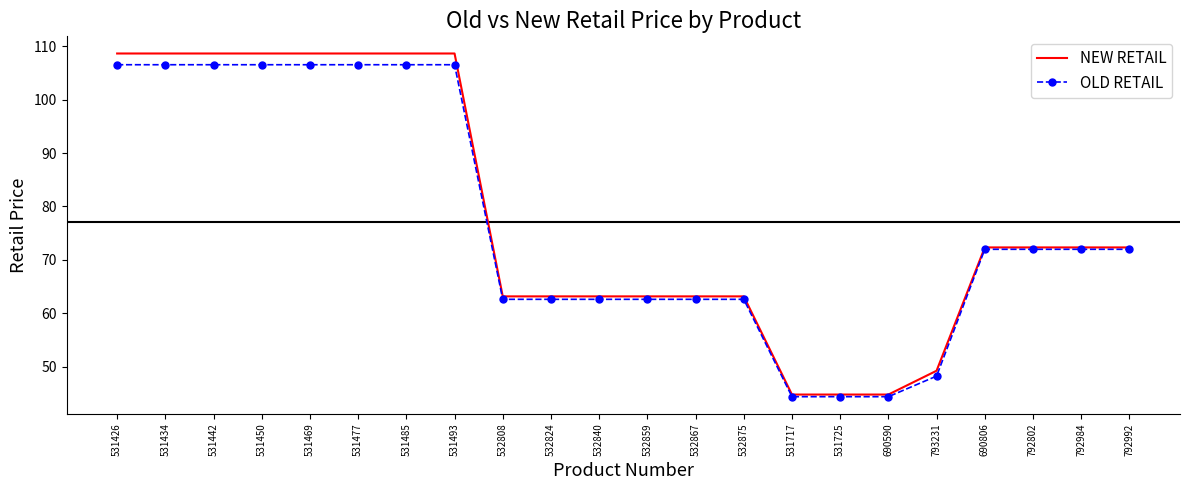

Is the value of OLD RETAIL at 532840 greater than the value of NEW RETAIL at 792984?

No